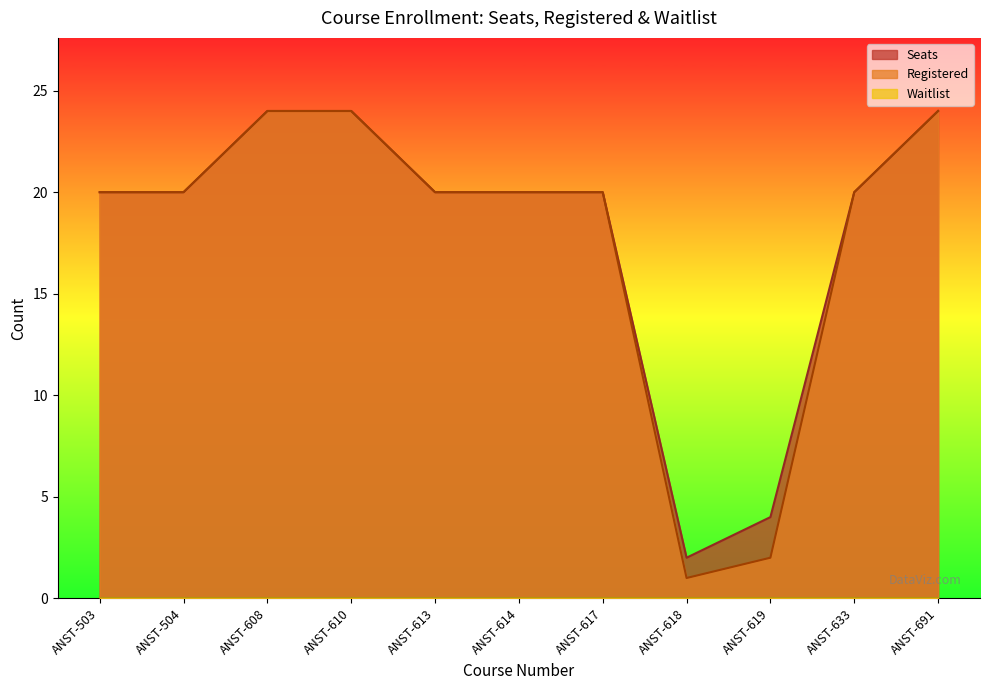

What is the value of the Seats point at the 10th from the left?

20